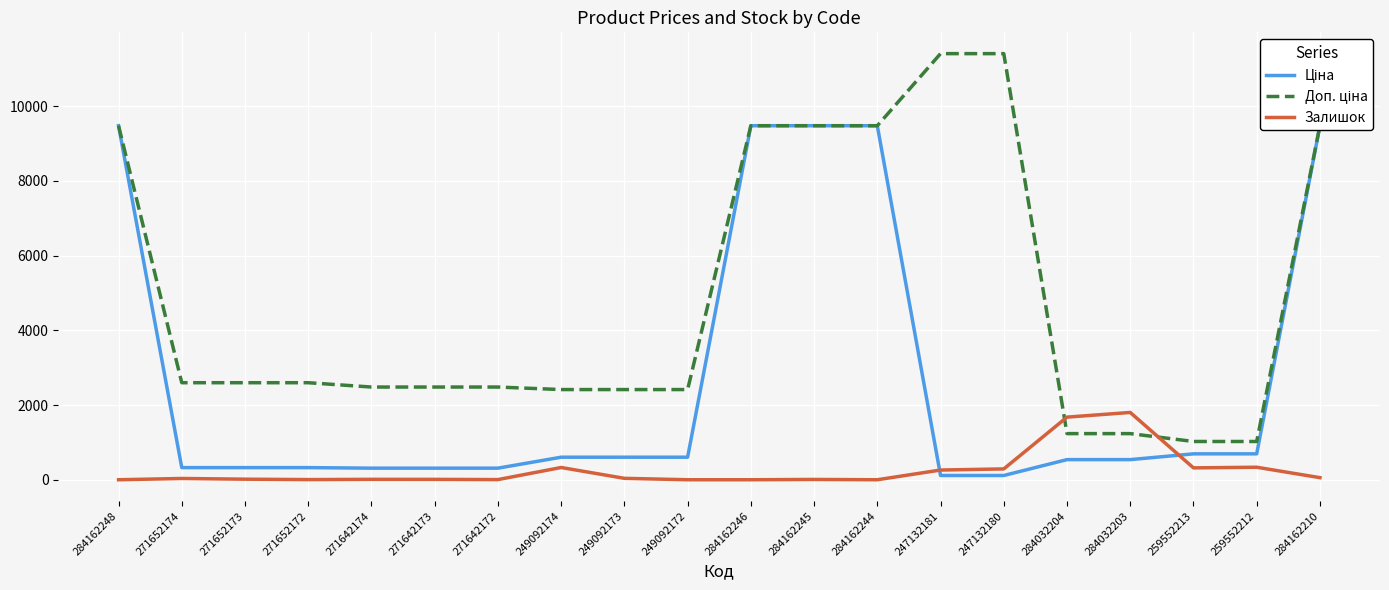

Which series has the widest spread of values?

Доп. ціна